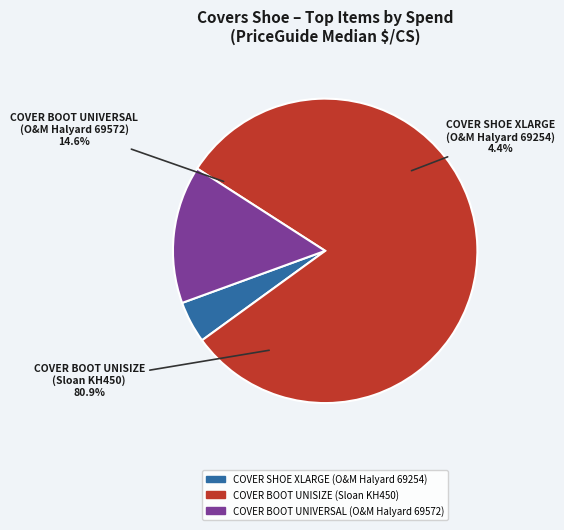

To the nearest percent, what is the difference between the largest and smallest slice percentages?

76%